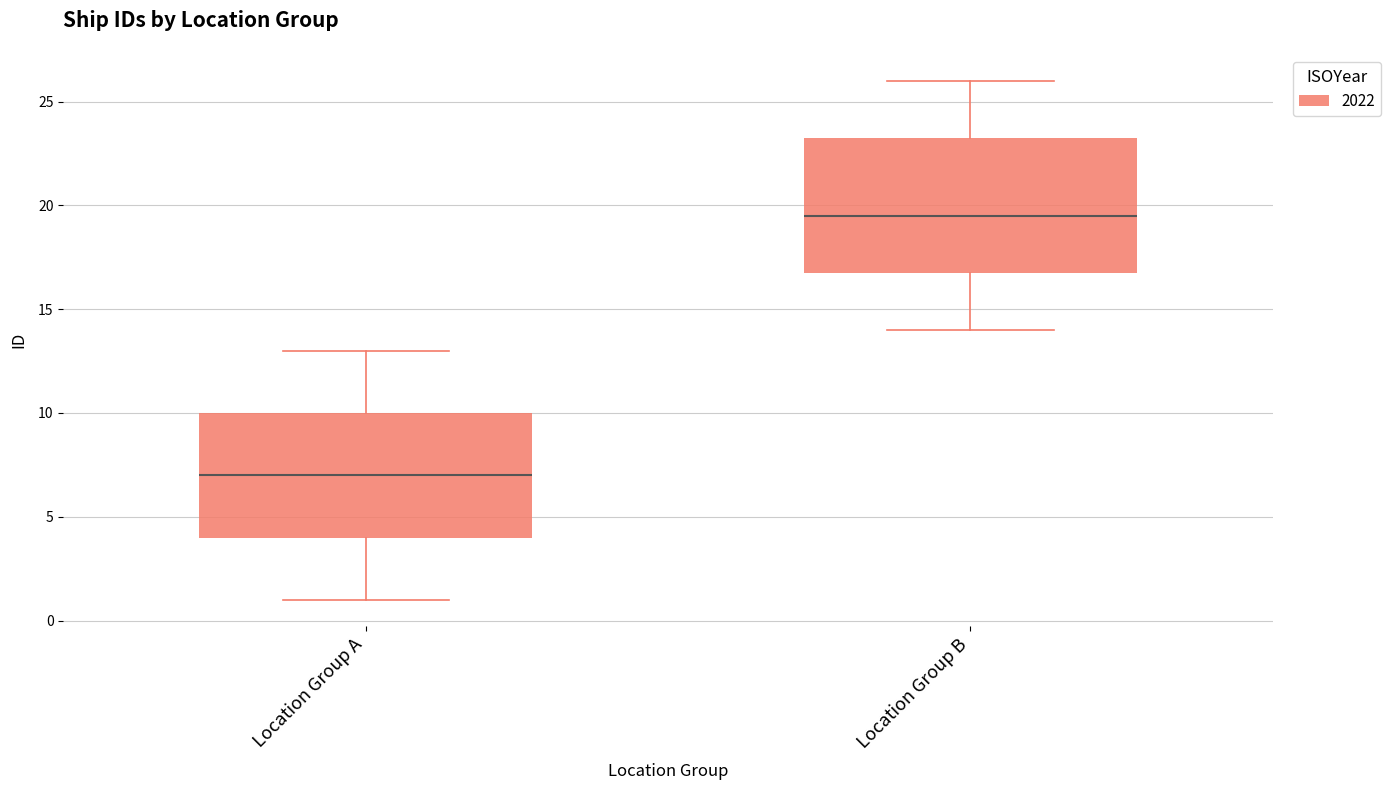

Reading left to right, read every box against the y-axis: the position of its median line, the range the box covers, and the ends of its whiskers. The values are not printed on the chart, so give them approximately, as read against the axis.

Location Group A: median 7.0, box 4.0 to 10.0, whiskers 1.0 to 13.0
Location Group B: median 19.5, box 17.0 to 23.5, whiskers 14.0 to 26.0